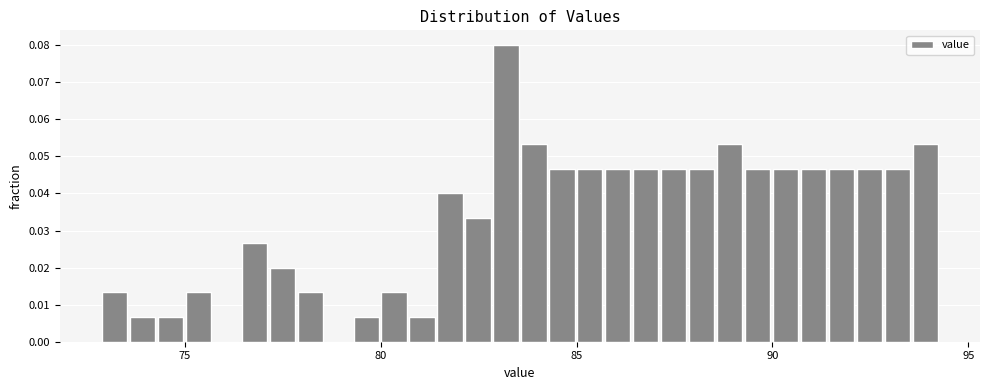

Read against the x-axis, roughly where is the centre of the tallest bar?

83.0